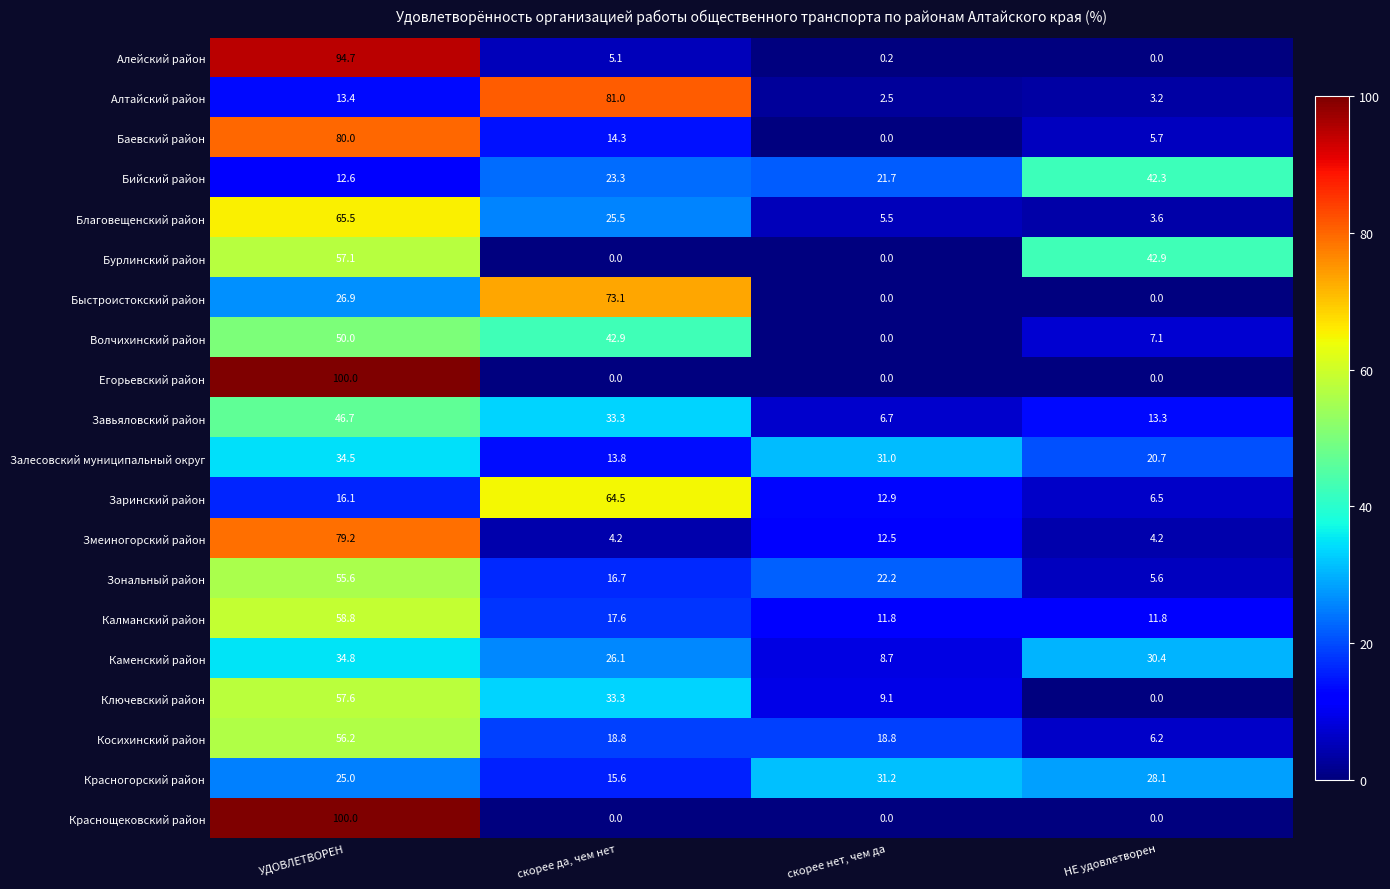

What is the total value across all series at скорее нет, чем да?

194.8